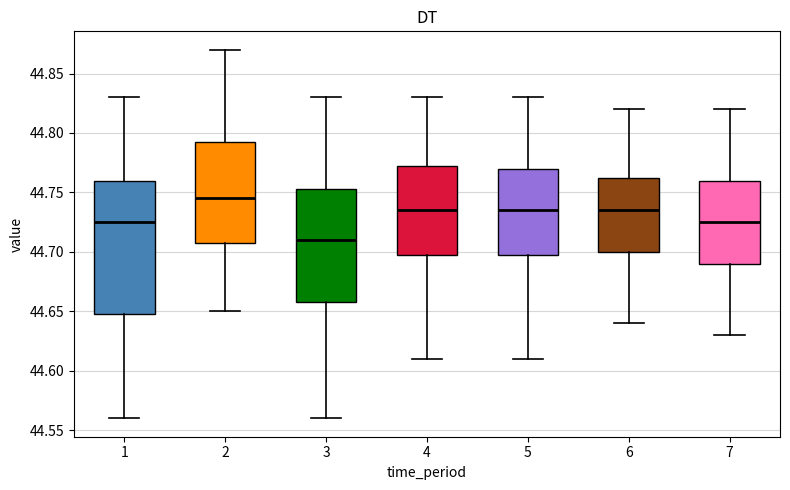

Reading left to right, transcribe this box plot: for each box, give where its median line is, the range the box spans, and where its two whiskers end, as read against the y-axis. The values are not printed on the chart, so give them approximately, as read against the axis.

1: median 44.725, box 44.650 to 44.760, whiskers 44.560 to 44.830
2: median 44.745, box 44.710 to 44.795, whiskers 44.650 to 44.870
3: median 44.710, box 44.660 to 44.755, whiskers 44.560 to 44.830
4: median 44.735, box 44.700 to 44.775, whiskers 44.610 to 44.830
5: median 44.735, box 44.700 to 44.770, whiskers 44.610 to 44.830
6: median 44.735, box 44.700 to 44.765, whiskers 44.640 to 44.820
7: median 44.725, box 44.690 to 44.760, whiskers 44.630 to 44.820